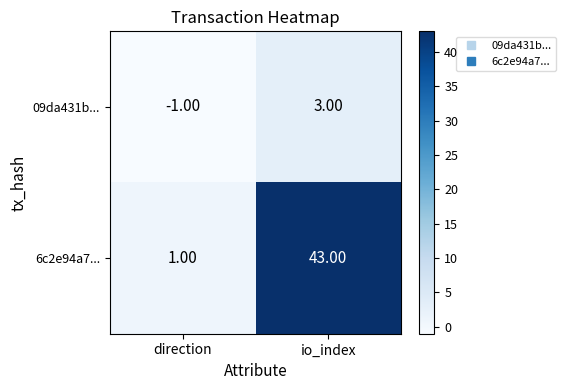

Where is 09da431b... nearest to the value 1?

direction